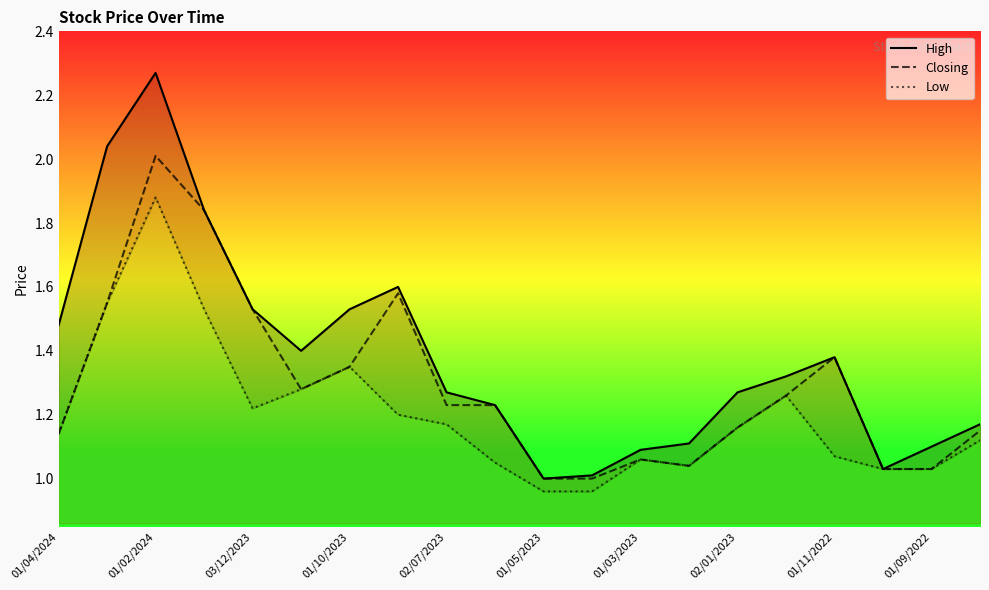

Is it true that Closing equals 2.0 at 01/02/2024?

True